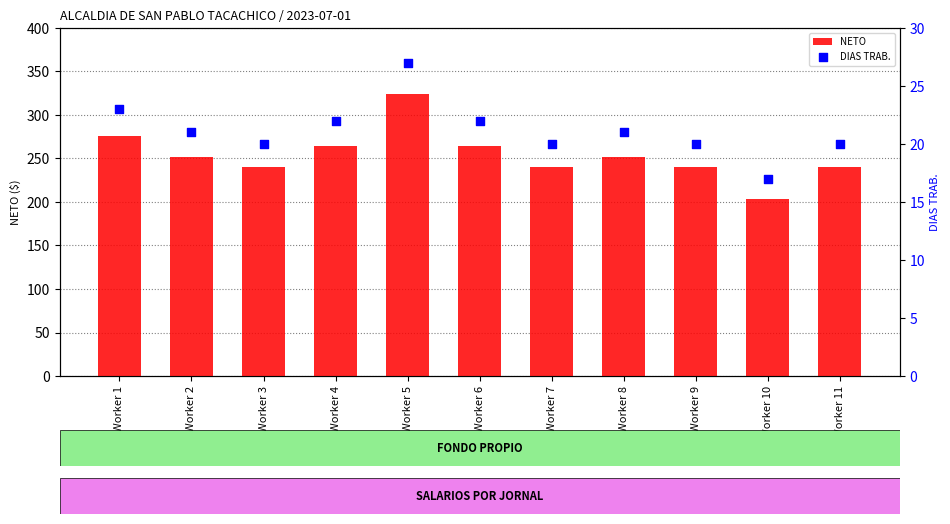

What are all the series names shown in the legend?

NETO, DIAS TRAB.